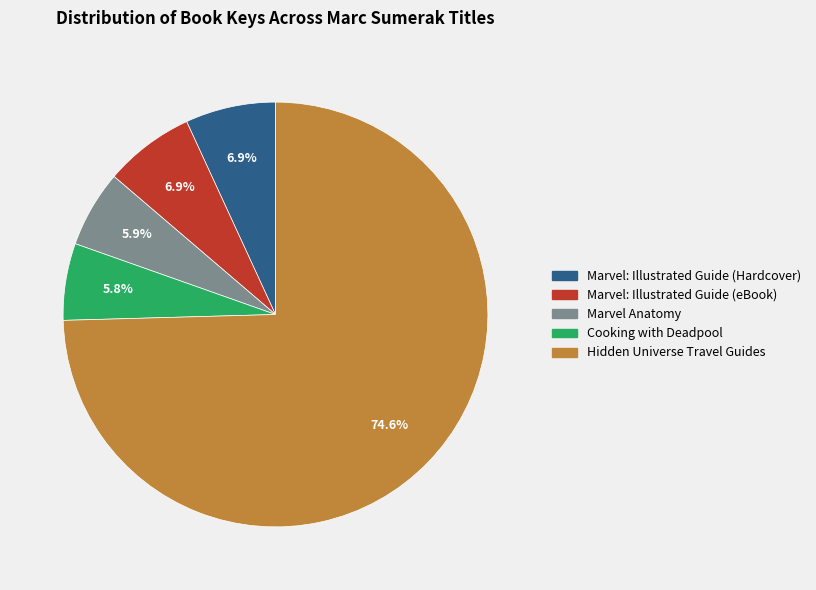

What is the ratio of the value at Cooking with Deadpool to the value at Hidden Universe Travel Guides?

0.1